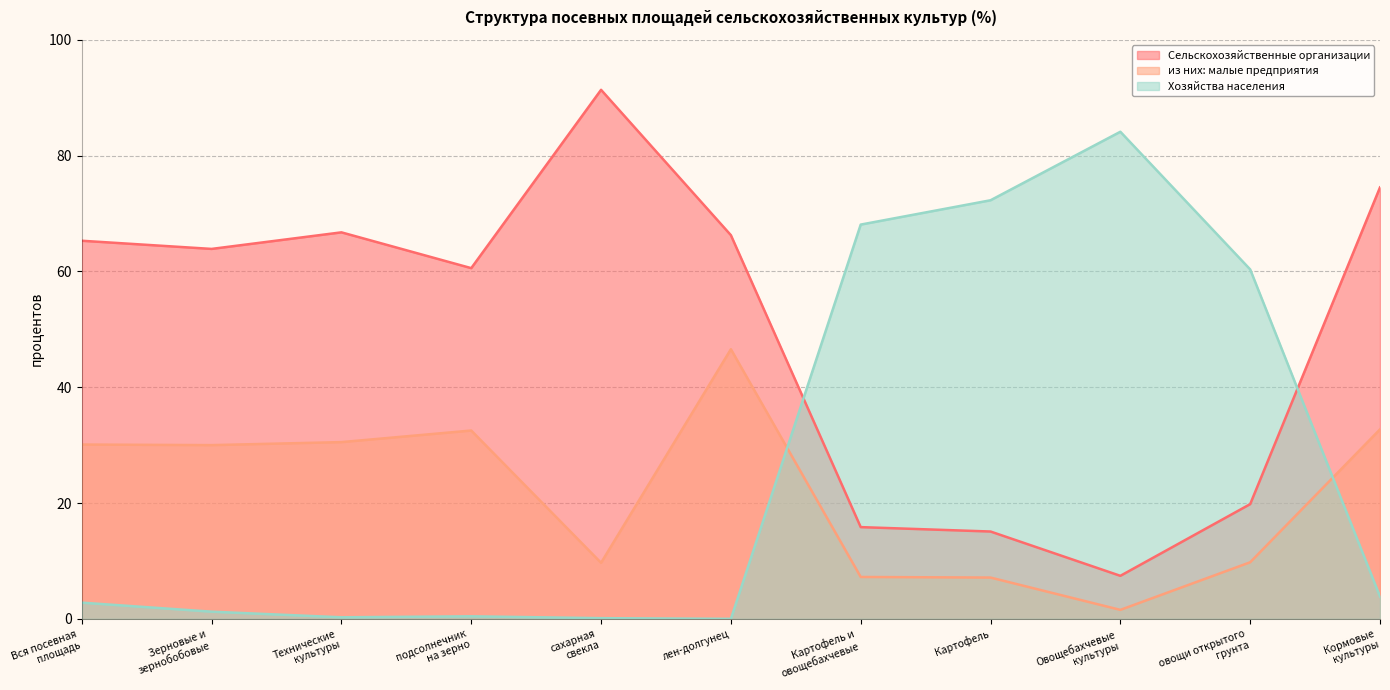

Rank the series by their maximum value, from lowest to highest.

из них: малые предприятия, Хозяйства населения, Сельскохозяйственные организации